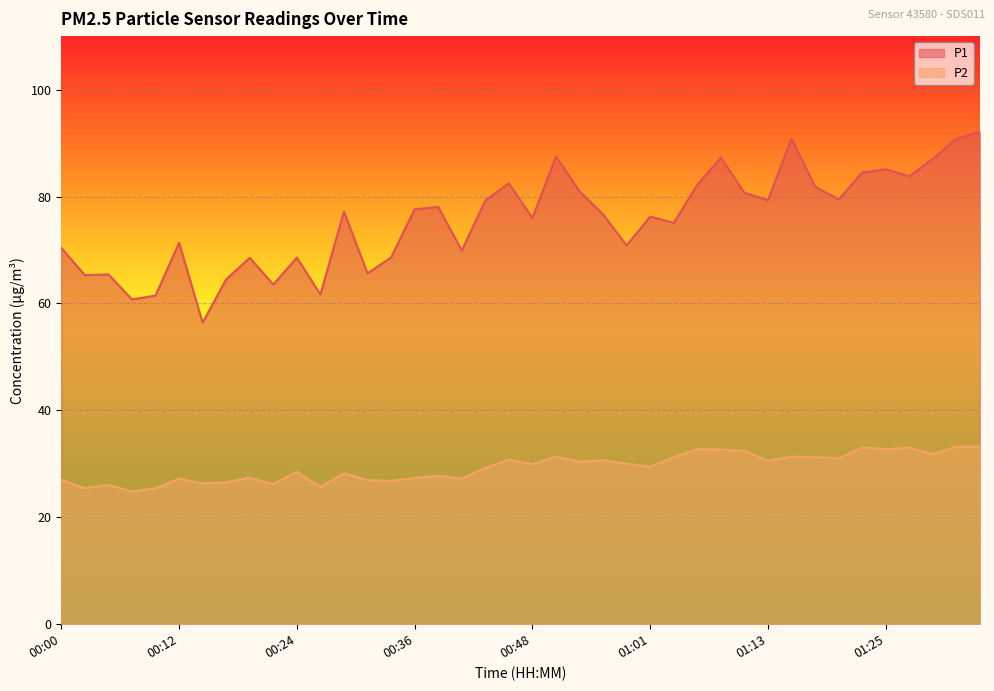

Is it true that P1 equals 77.6 at 00:36?

True